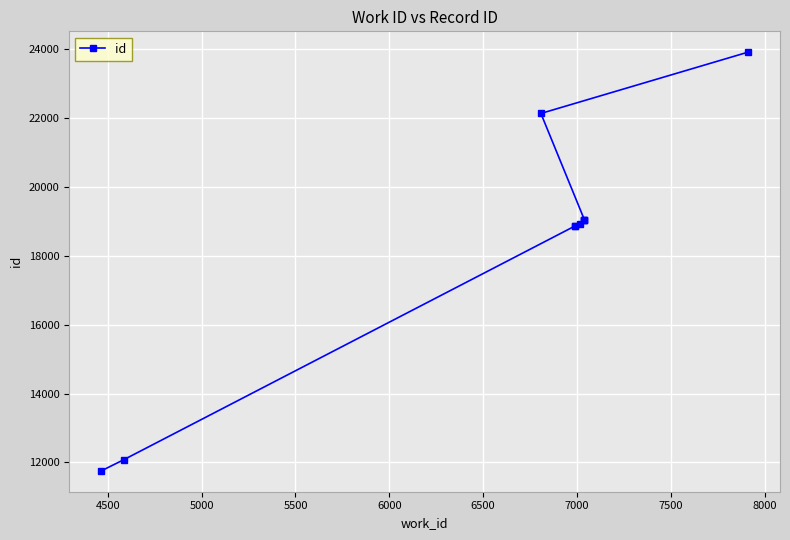

What is the value of the 7th point from the left?

19034